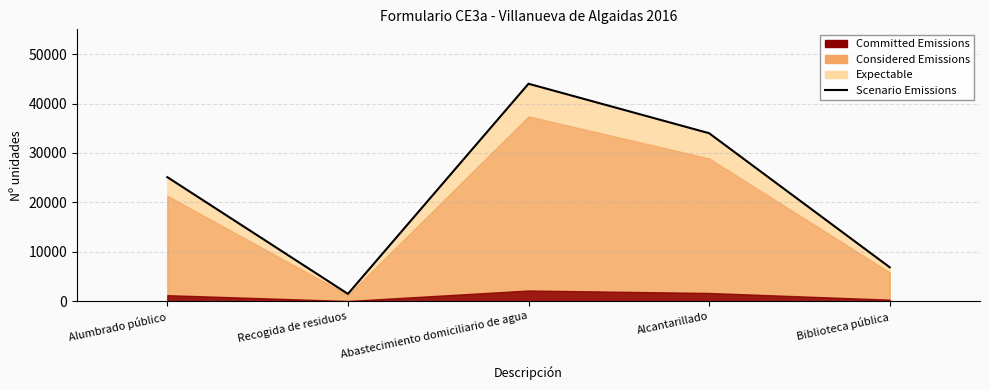

Reading left to right, transcribe all the data shown in this chart.

Alumbrado público=25116.0	Recogida de residuos=1516.1	Abastecimiento domiciliario de agua=44000.0	Alcantarillado=34000.0	Biblioteca pública=6897.0